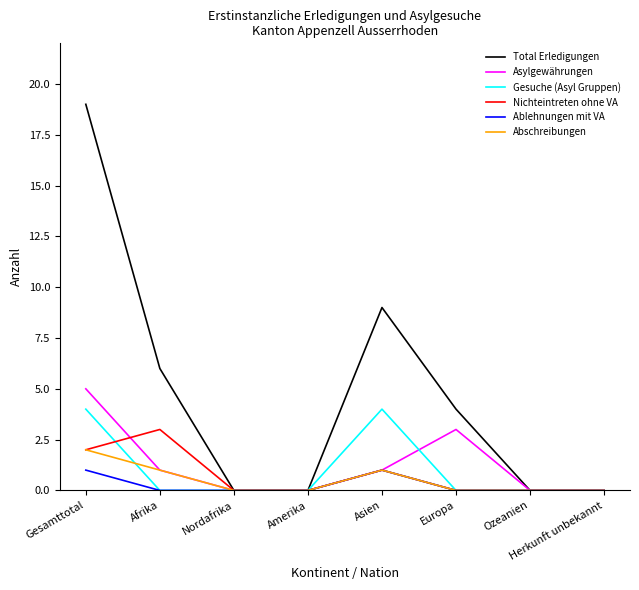

Is the value of Total Erledigungen at Europa greater than the value of Ablehnungen mit VA at Herkunft unbekannt?

Yes